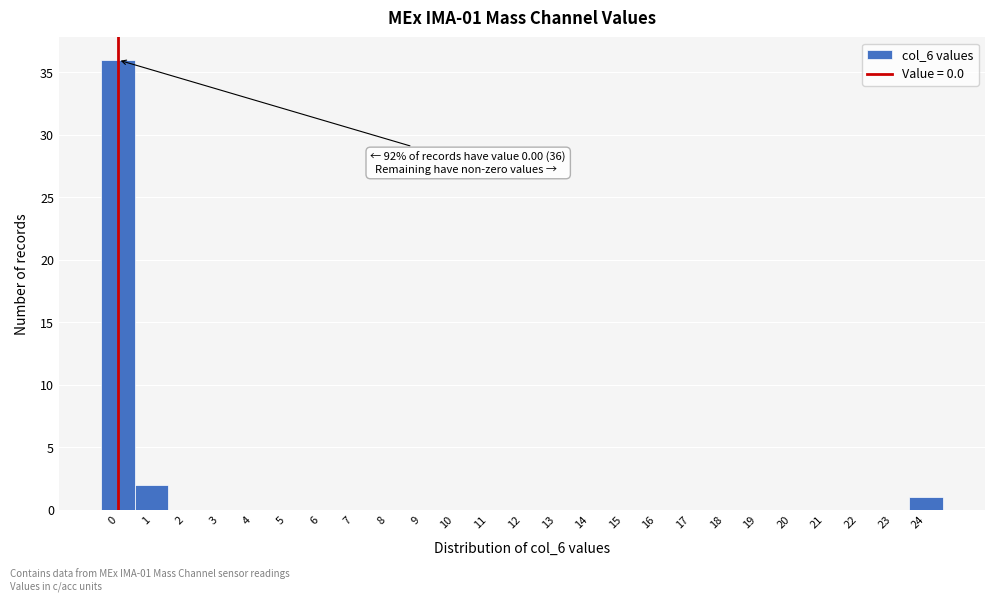

Reading left to right, list all the values displayed in this chart.

0=36	1=2	2=0	3=0	4=0	5=0	6=0	7=0	8=0	9=0	10=0	11=0	12=0	13=0	14=0	15=0	16=0	17=0	18=0	19=0	20=0	21=0	22=0	23=0	24=1